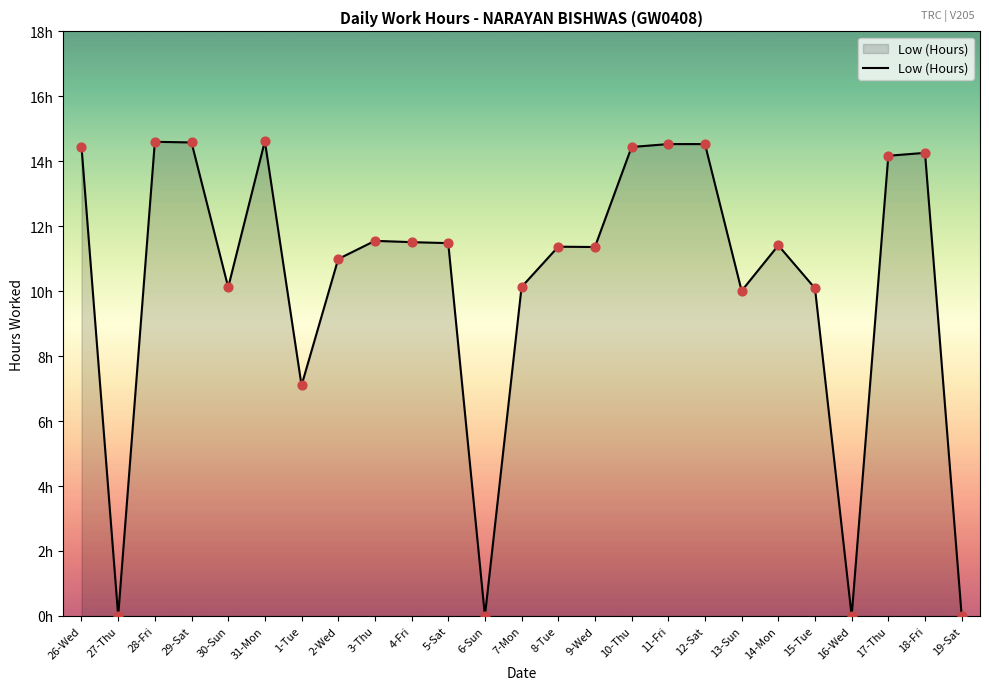

What is the change in value from 1-Tue to 2-Wed?

+3.9